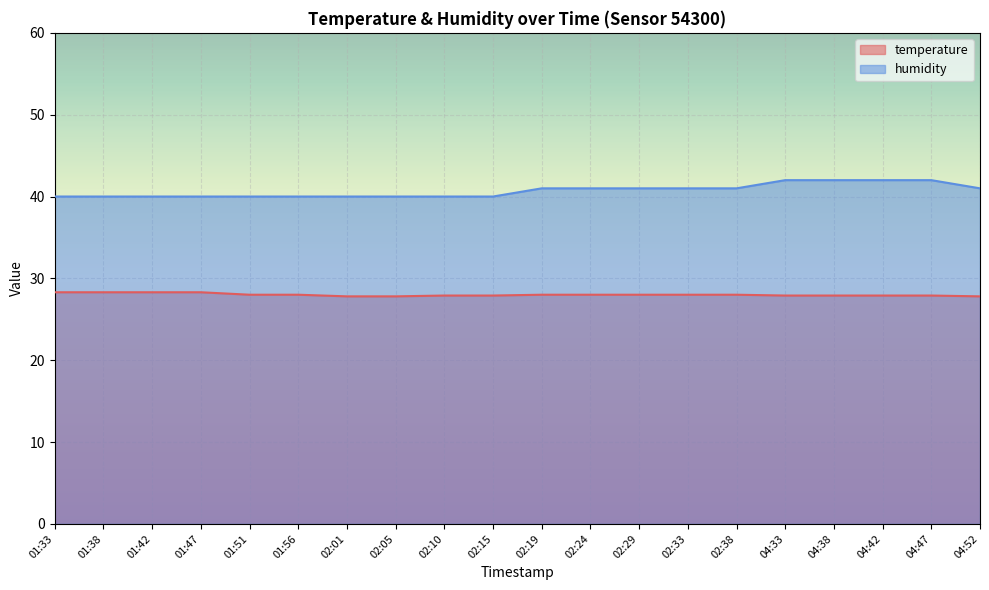

Which has a higher value, 04:33 or 04:42?

04:33